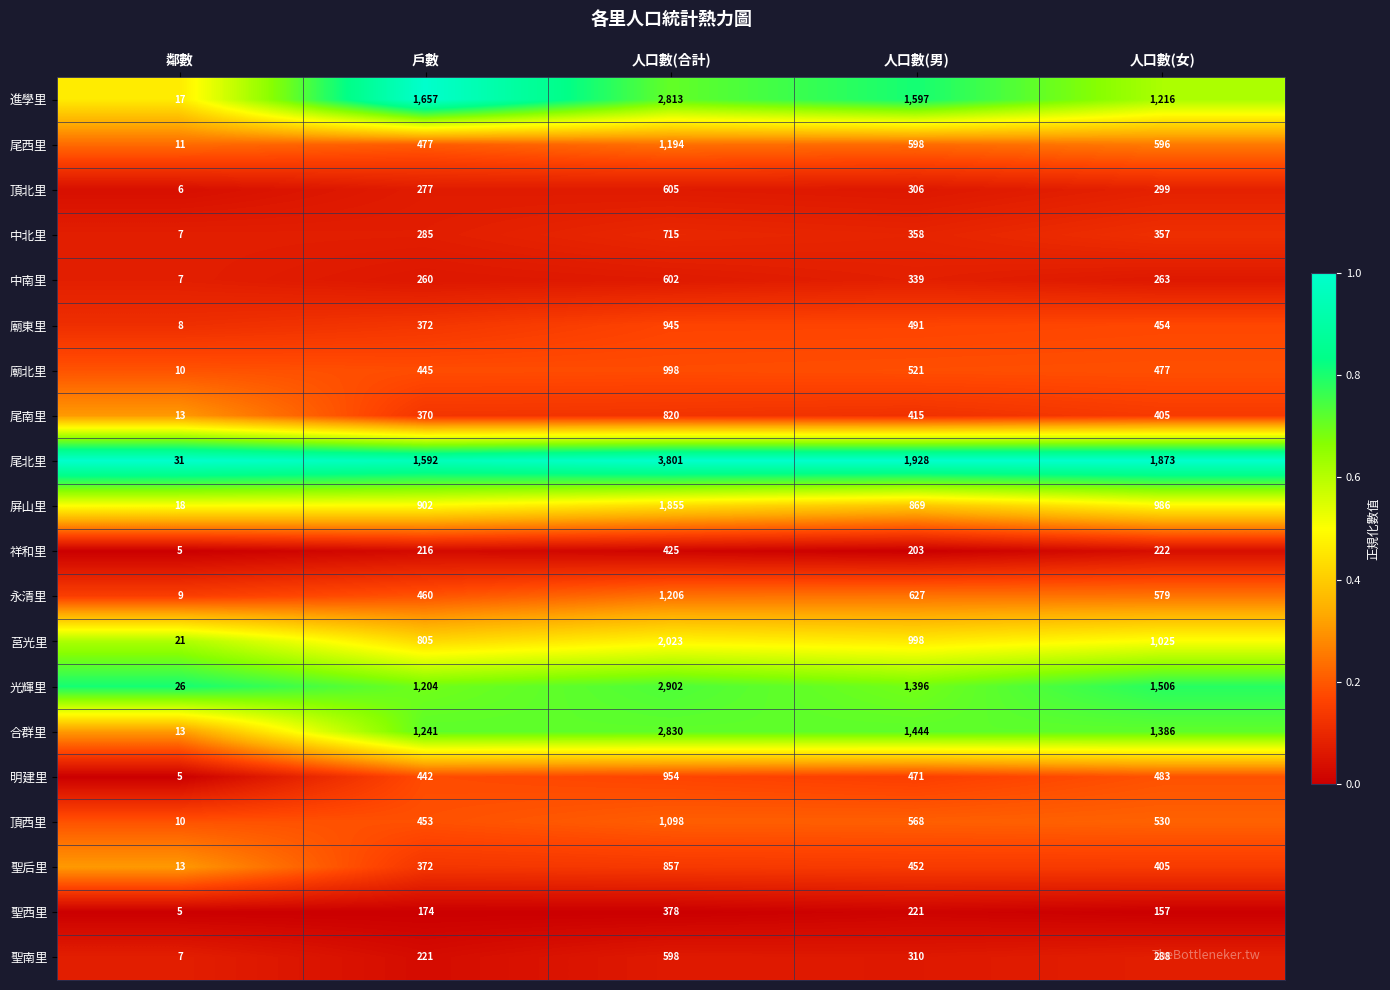

The 聖西里 series shows 109 at 人口數(男). True or false?

False